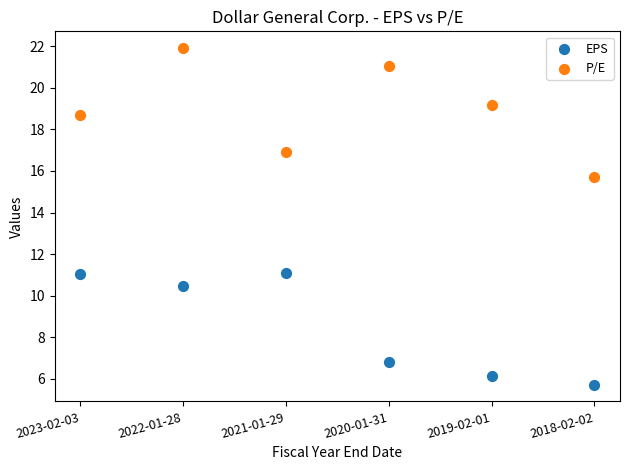

Which series reaches the minimum Y coordinate?

EPS